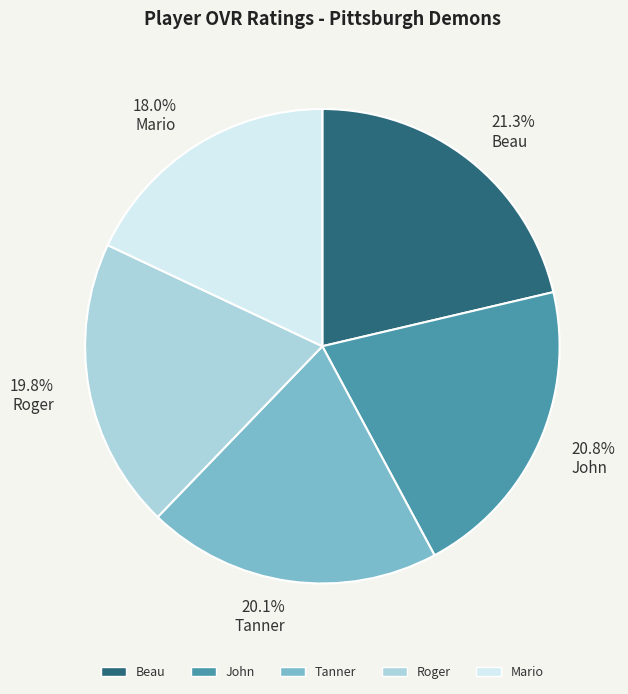

How many segments does this pie chart have?

5